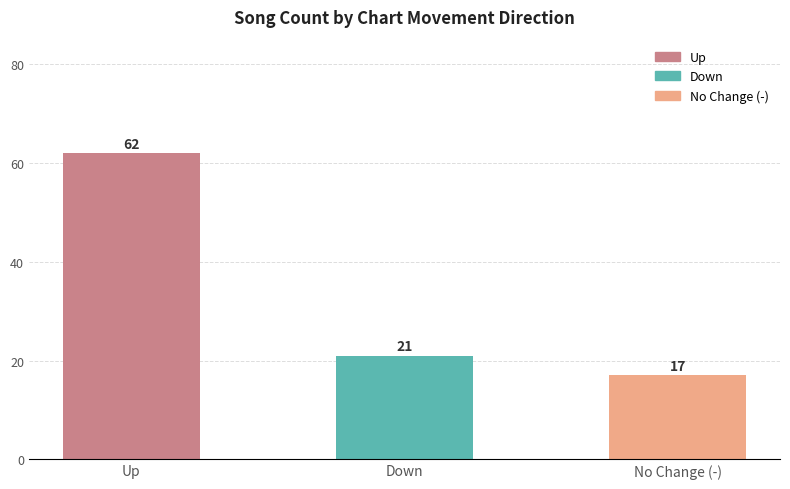

Reading left to right, extract all data points from this chart.

Up=62	Down=21	No Change (-)=17